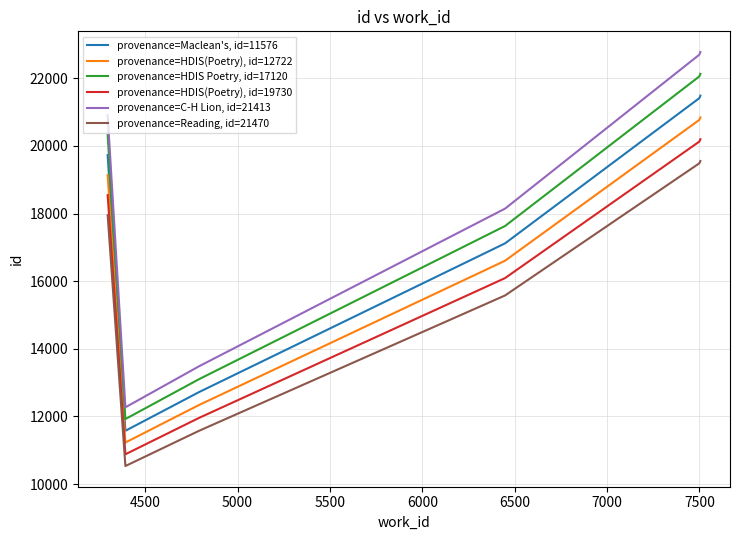

What is the smallest value displayed?

10534.2